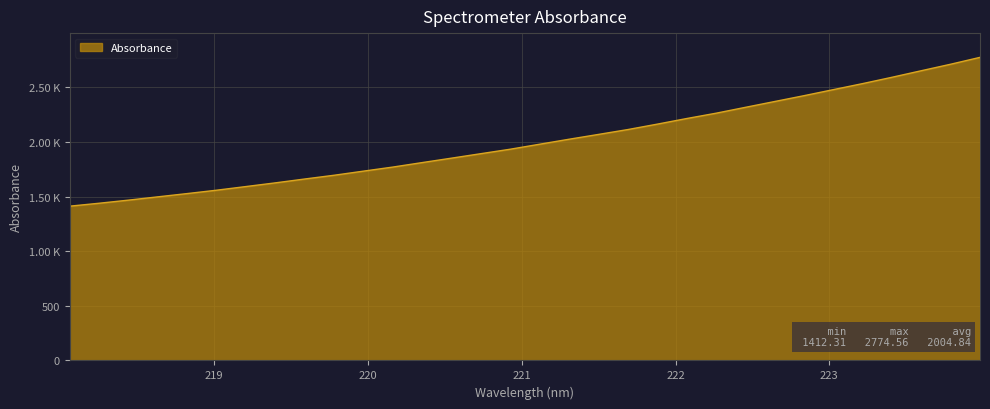

List the labels in order of value, smallest first.

218.0596, 218.2508, 218.442, 218.6332, 218.8244, 219.0156, 219.2067, 219.3979, 219.589, 219.7801, 219.9712, 220.1623, 220.3533, 220.5444, 220.7354, 220.9264, 221.1174, 221.3083, 221.4993, 221.6902, 221.8812, 222.0721, 222.263, 222.4538, 222.6447, 222.8355, 223.0264, 223.2172, 223.408, 223.5987, 223.7895, 223.9802